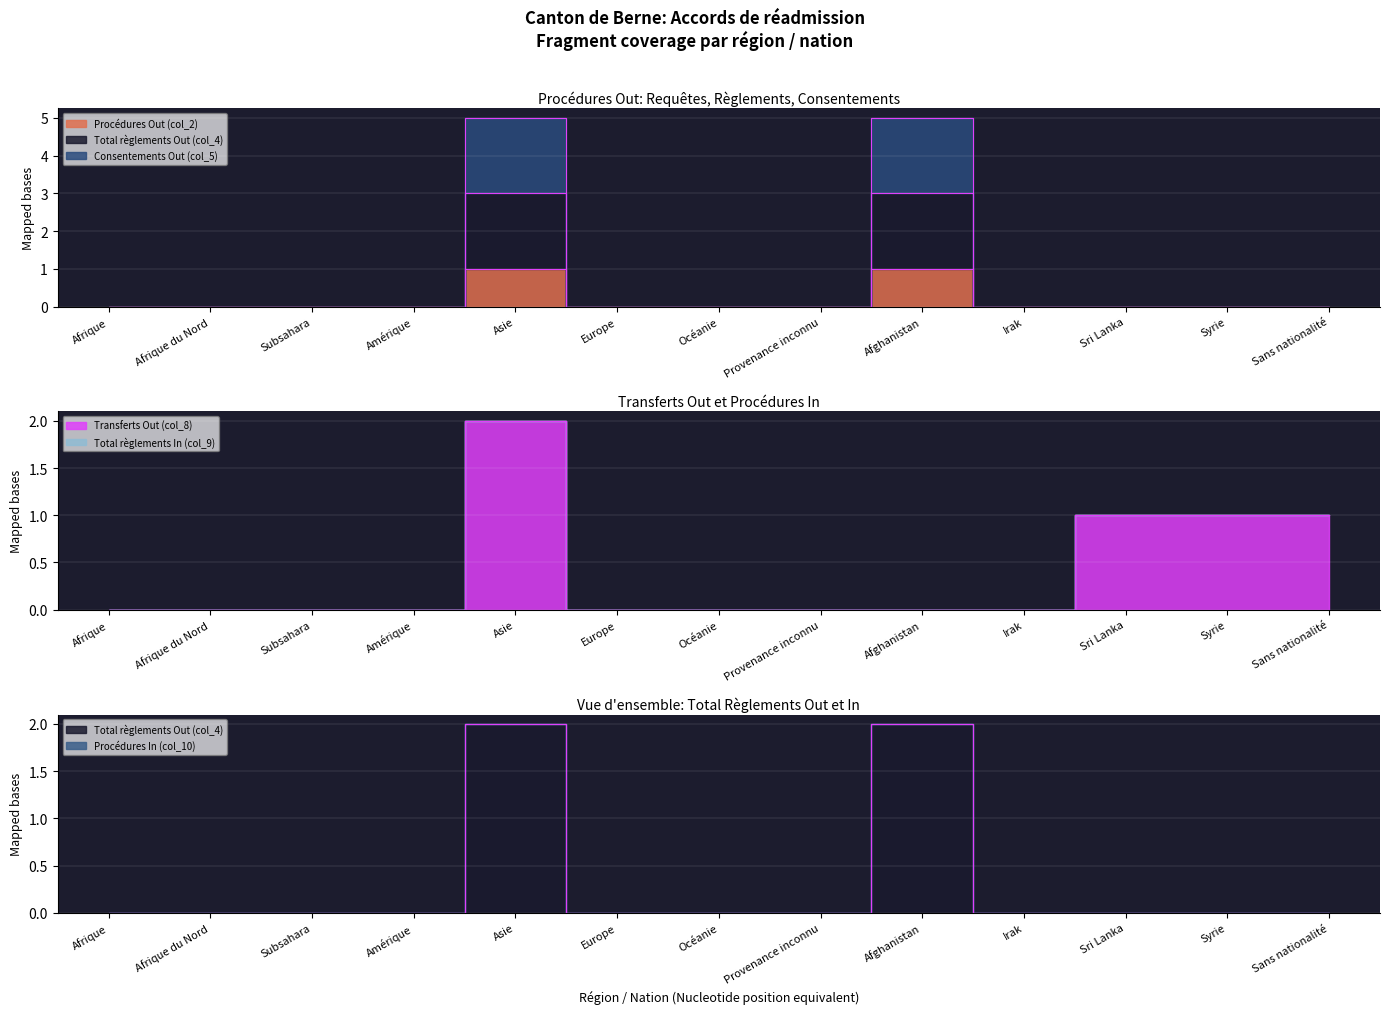

Is it true that Total règlements Out (col_4) equals 0 at Europe?

True